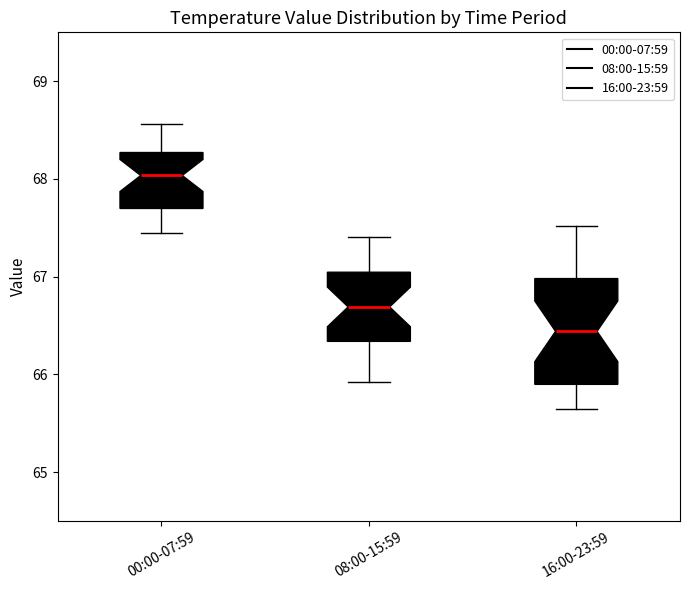

Reading left to right, transcribe this box plot: for each box, give where its median line is, the range the box spans, and where its two whiskers end, as read against the y-axis. The values are not printed on the chart, so give them approximately, as read against the axis.

00:00-07:59: median 68.0, box 67.7 to 68.3, whiskers 67.5 to 68.6
08:00-15:59: median 66.7, box 66.3 to 67.0, whiskers 65.9 to 67.4
16:00-23:59: median 66.4, box 65.9 to 67.0, whiskers 65.7 to 67.5